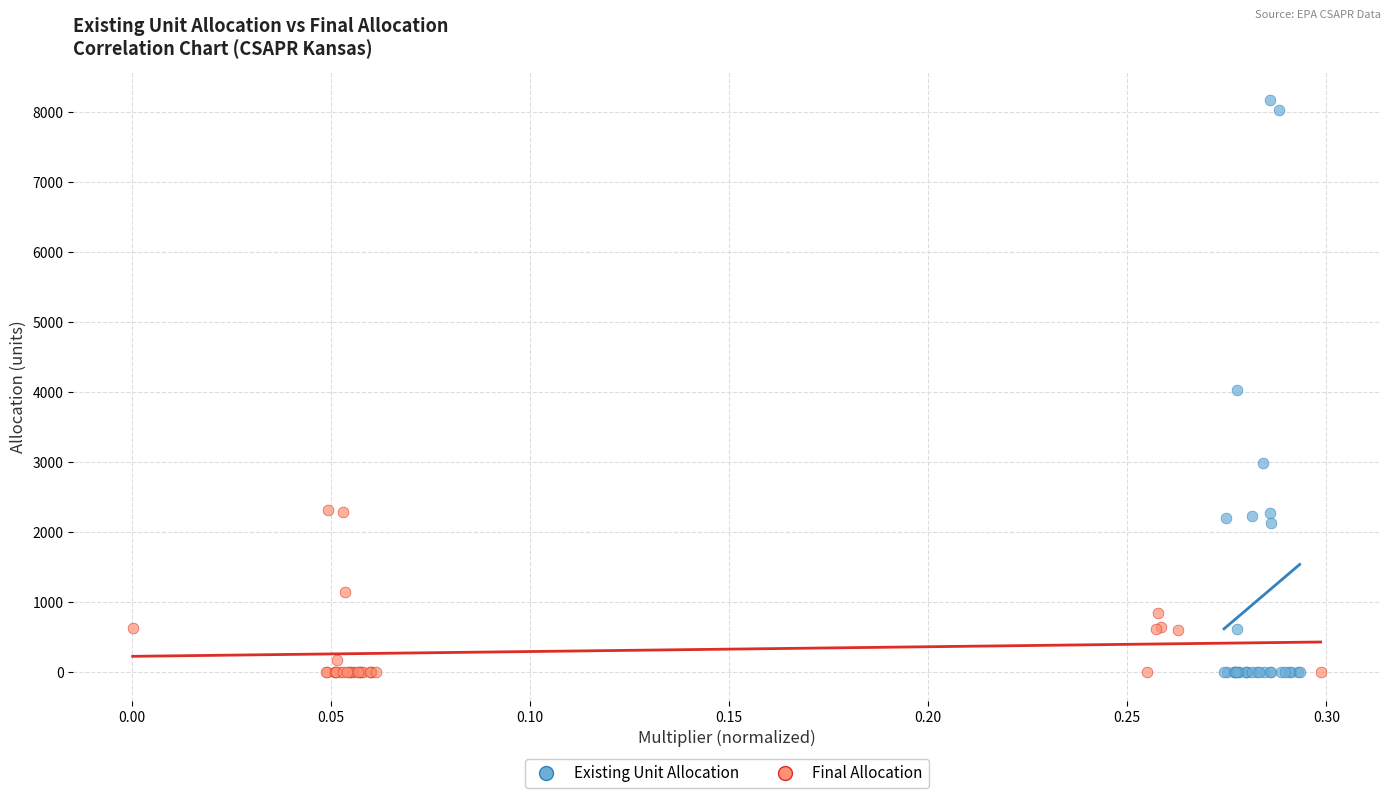

Which series contains the highest Y value?

Existing Unit Allocation